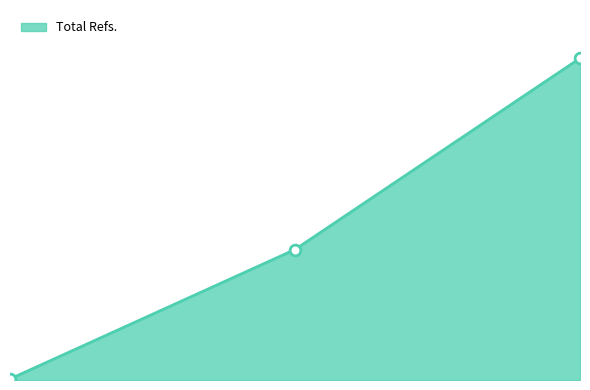

Does the chart have visible grid lines?

No